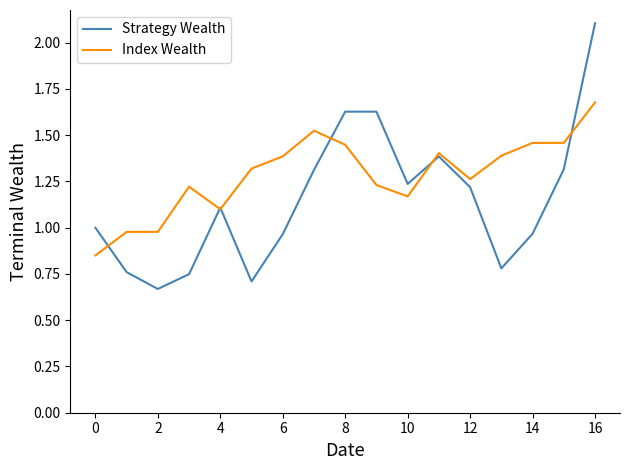

True or false: Strategy Wealth has more than 1 interior local peaks.

True